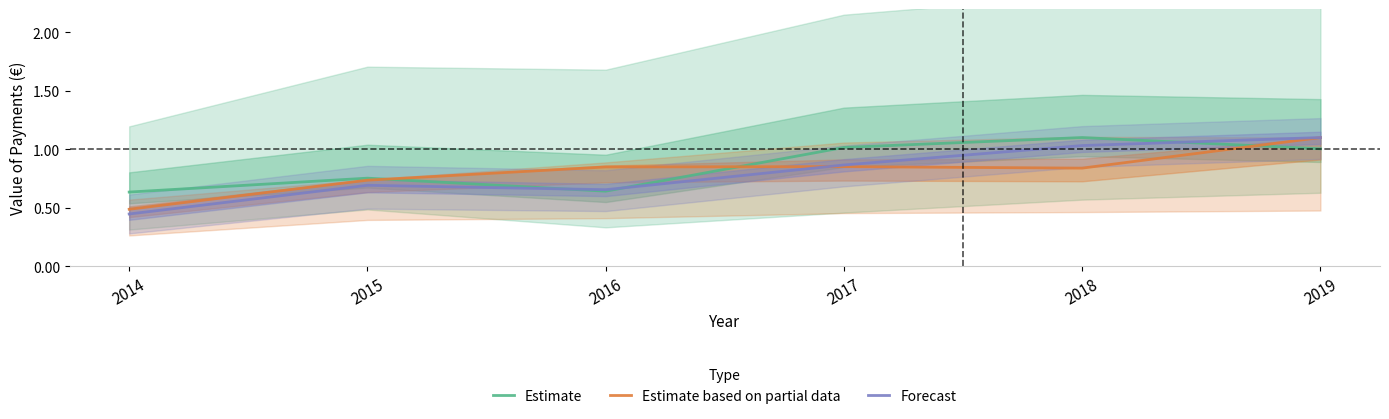

Is the value of Estimate at 2014 greater than the value of Estimate based on partial data at 2015?

No